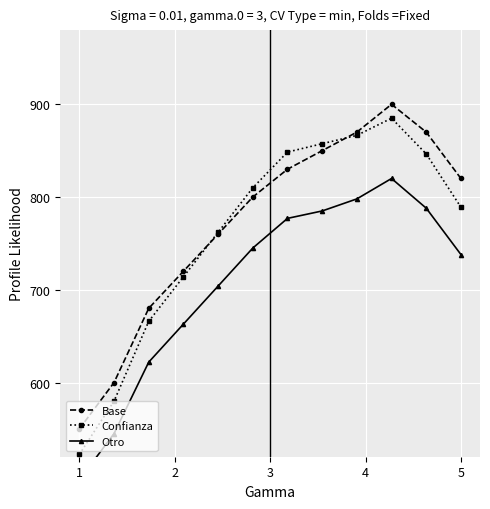

Reading left to right, extract all data points from this chart.

Base: 550.0	600.0	680.0	720.0	760.0	800.0	830.0	850.0	870.0	900.0	870.0	820.0
Confianza: 522.5	580.0	666.0	714.0	762.0	810.0	848.5	857.5	866.5	885.0	846.5	789.0
Otro: 495.0	545.0	622.0	663.0	704.0	745.0	777.0	785.0	798.0	820.0	788.0	738.0